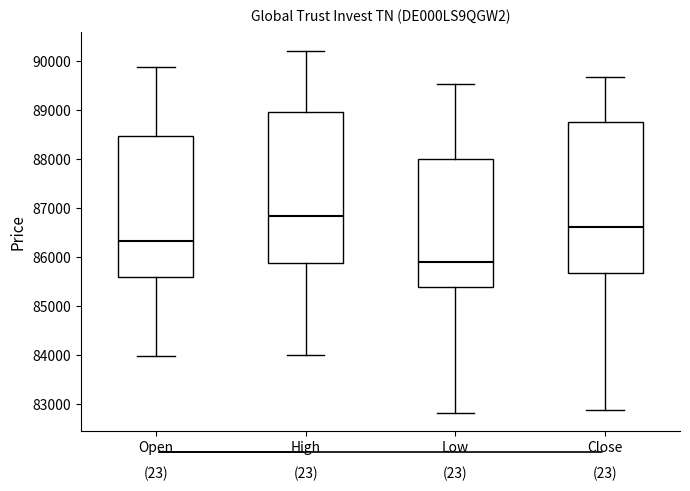

Reading left to right, transcribe this box plot: for each box, give where its median line is, the range the box spans, and where its two whiskers end, as read against the y-axis. The values are not printed on the chart, so give them approximately, as read against the axis.

Open: median 86300, box 85600 to 88500, whiskers 84000 to 89900
High: median 86800, box 85900 to 89000, whiskers 84000 to 90200
Low: median 85900, box 85400 to 88000, whiskers 82800 to 89500
Close: median 86600, box 85700 to 88800, whiskers 82900 to 89700